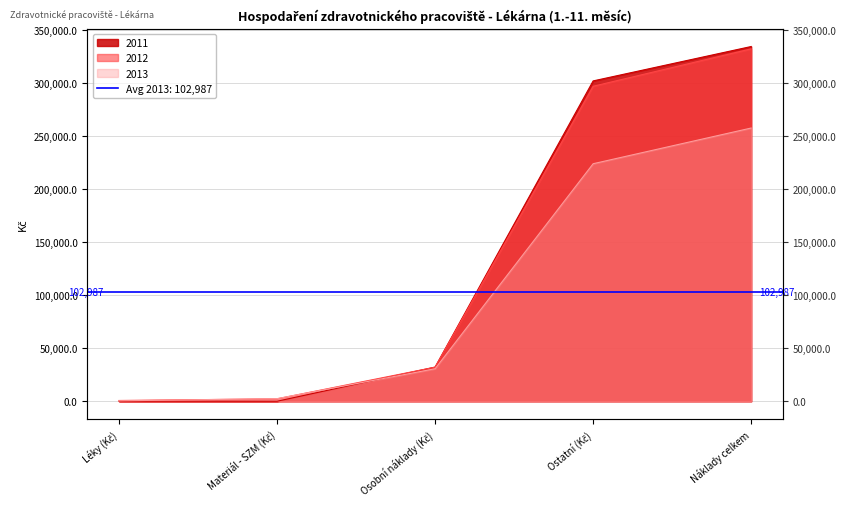

At Ostatní (Kč), list the series in order from smallest to largest.

2013, 2012, 2011